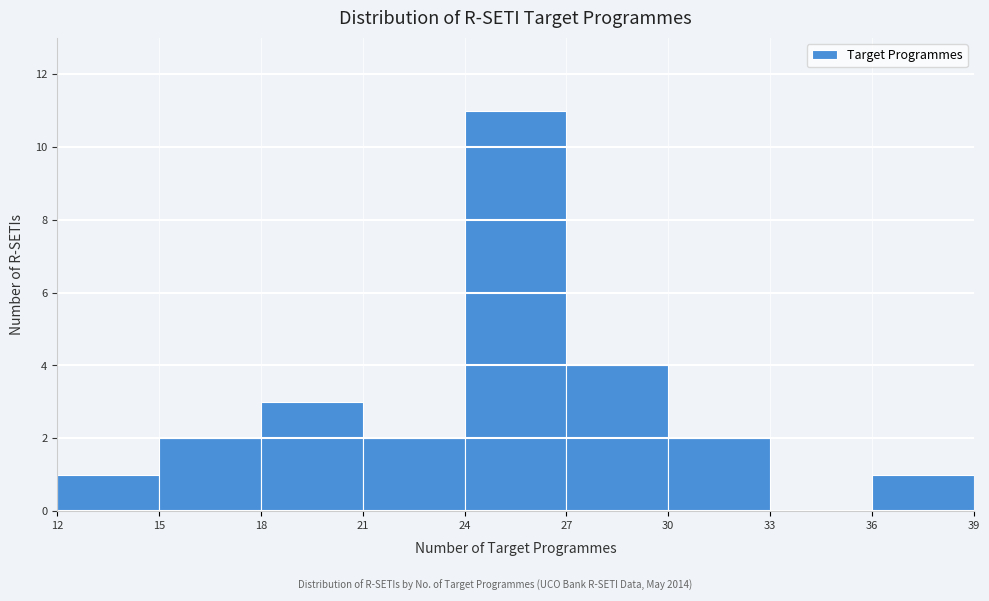

What is the height of the bar covering 36 to 39 on the x-axis? The values are not printed on the chart, so give them approximately, as read against the axis.

1